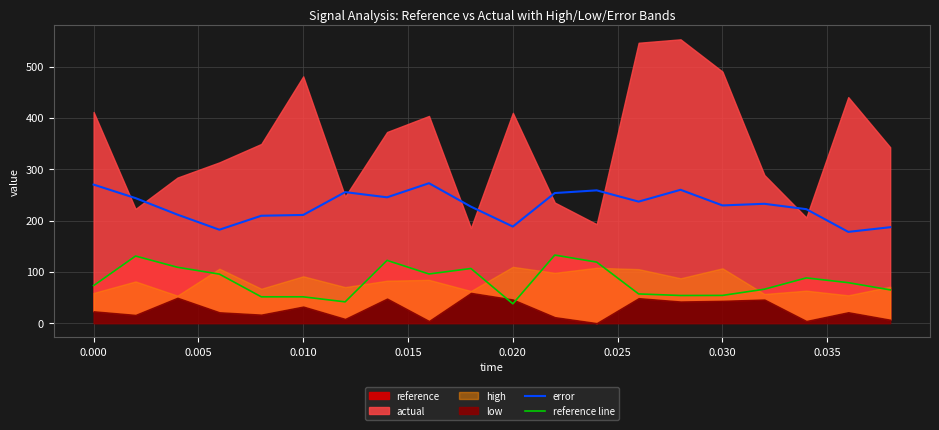

What is the minimum value for error?

178.0